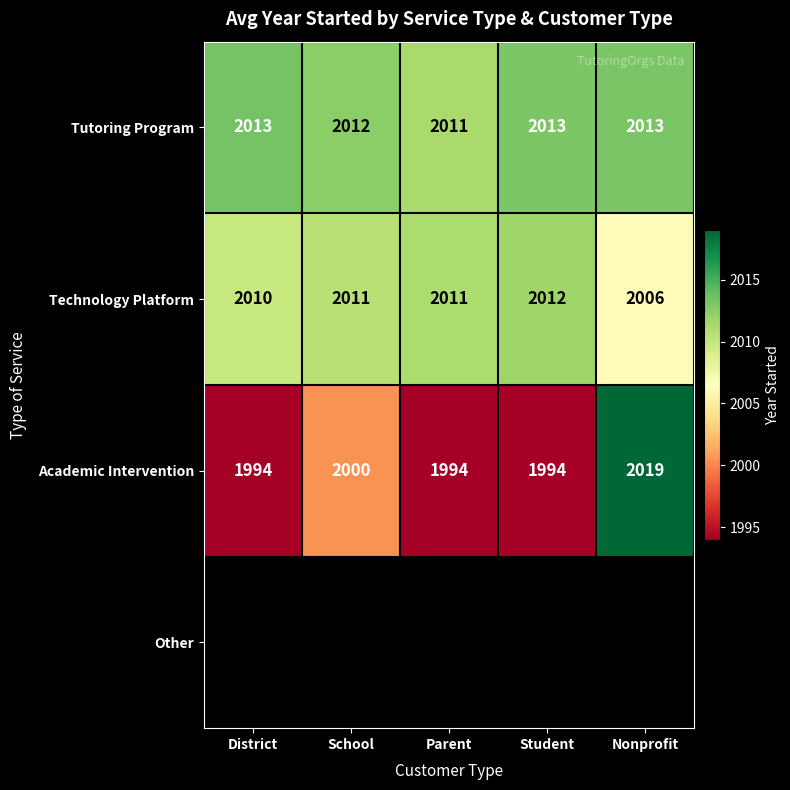

Which category has the lowest value in the Tutoring Program series?

Parent